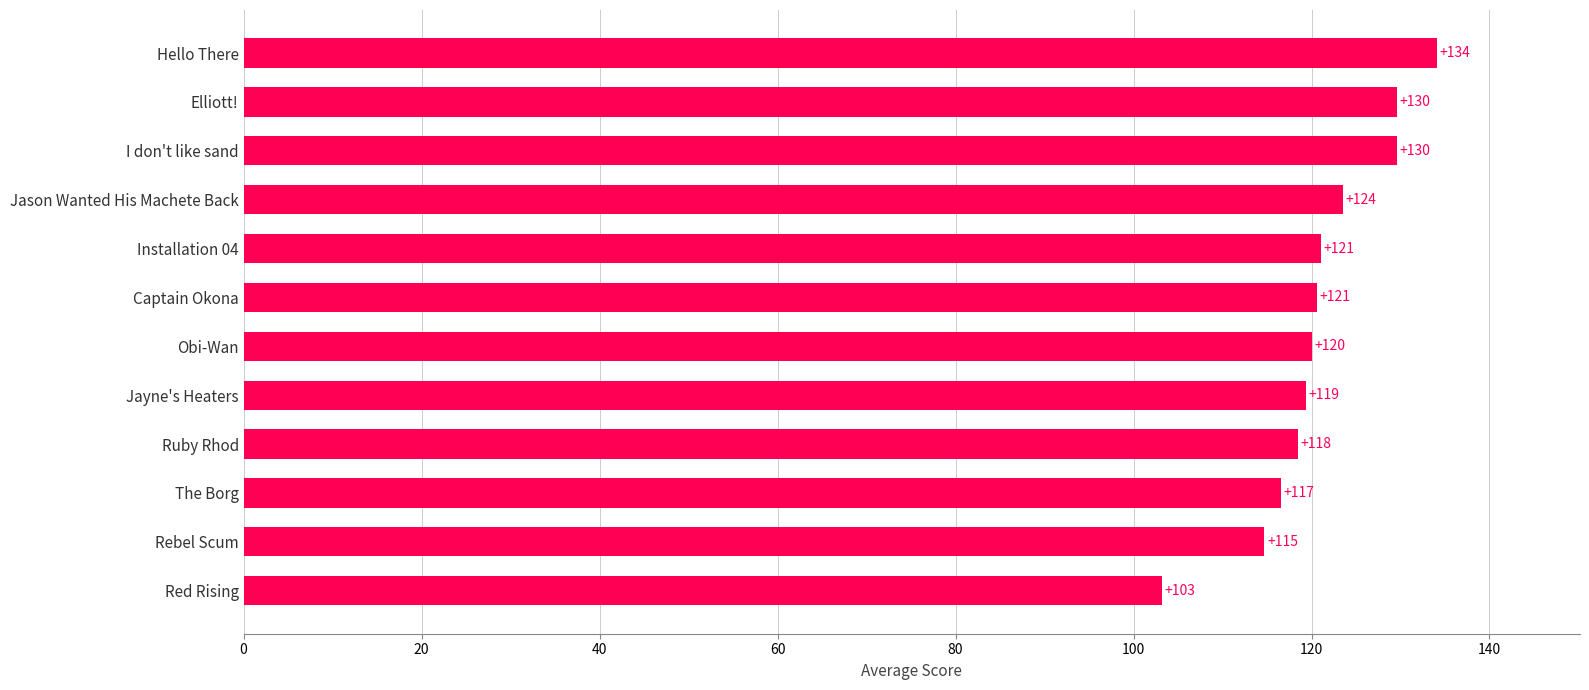

What is the smallest value displayed?

103.2